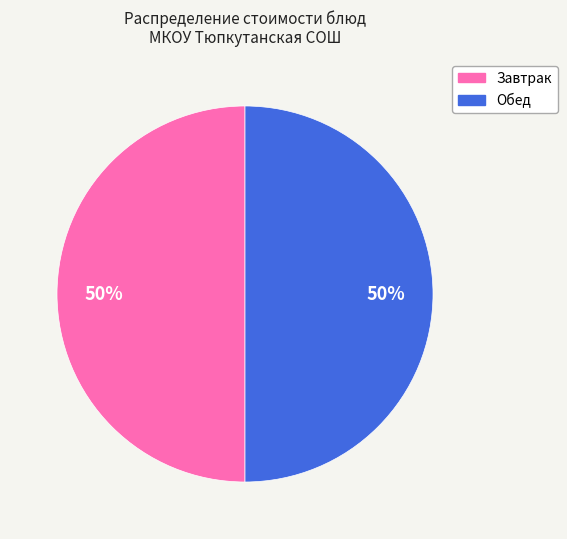

How many slices are in this pie chart?

2